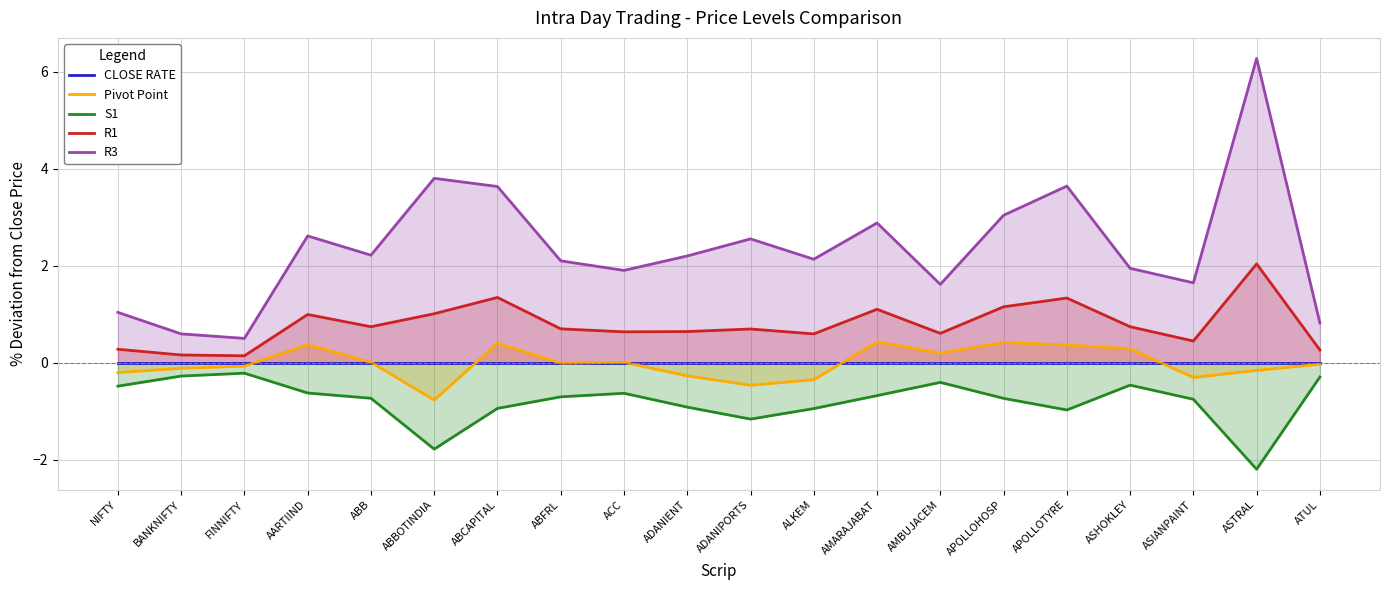

What is the minimum value shown in the chart?

-2.2